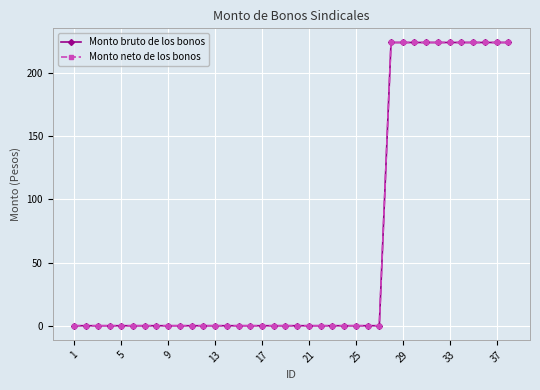

What is the difference between the second highest and minimum values in the Monto bruto de los bonos series?

224.2